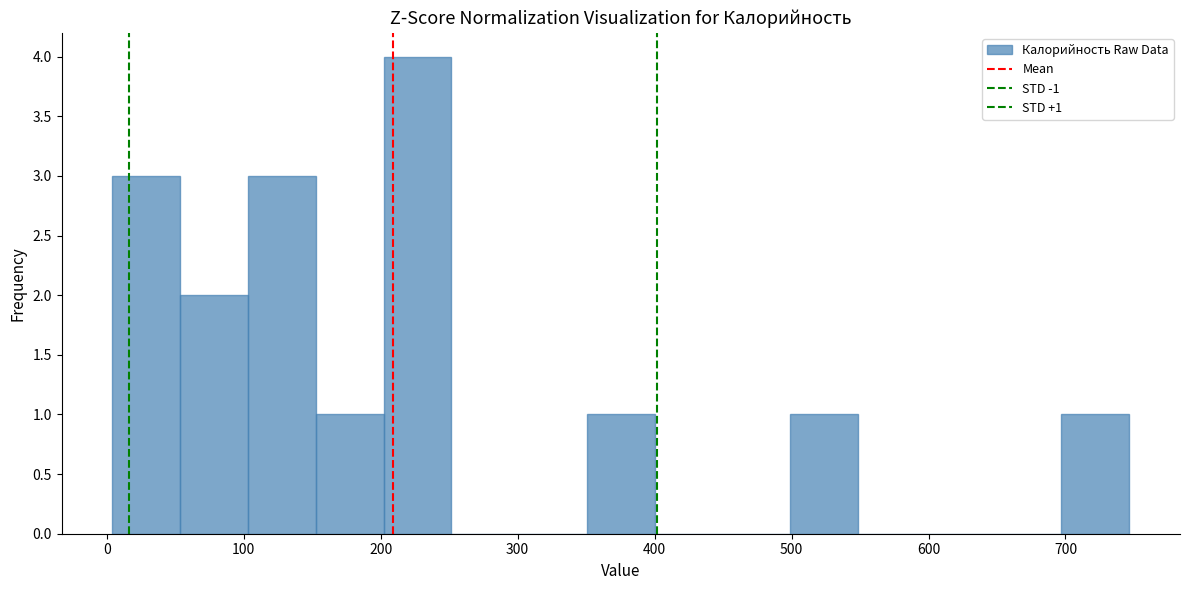

Which range on the x-axis has the tallest bar?

200 to 250